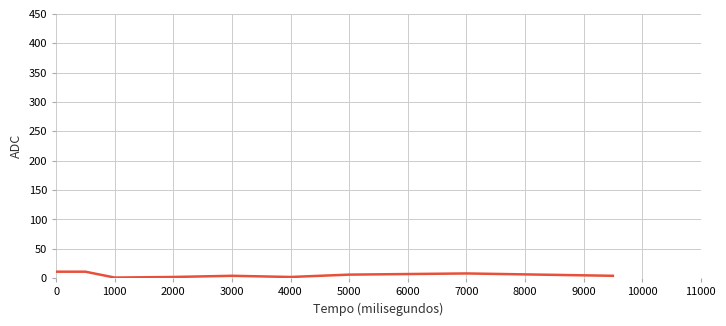

What is the difference between the maximum and minimum values?

10